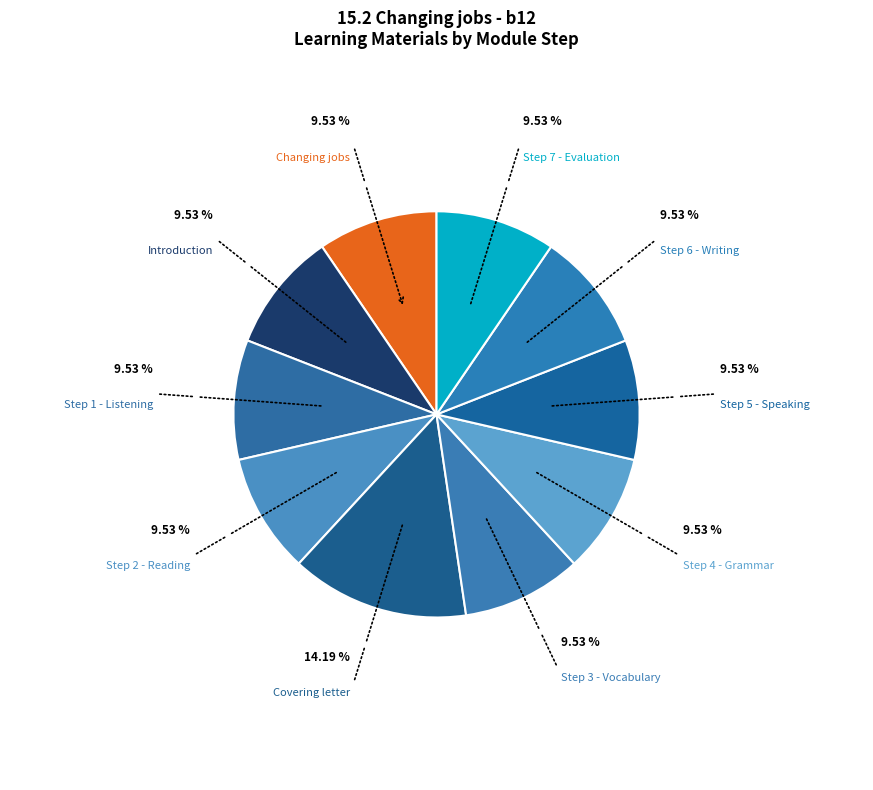

Approximately how many times larger is the value at Introduction compared to Step 5 - Speaking?

1.0